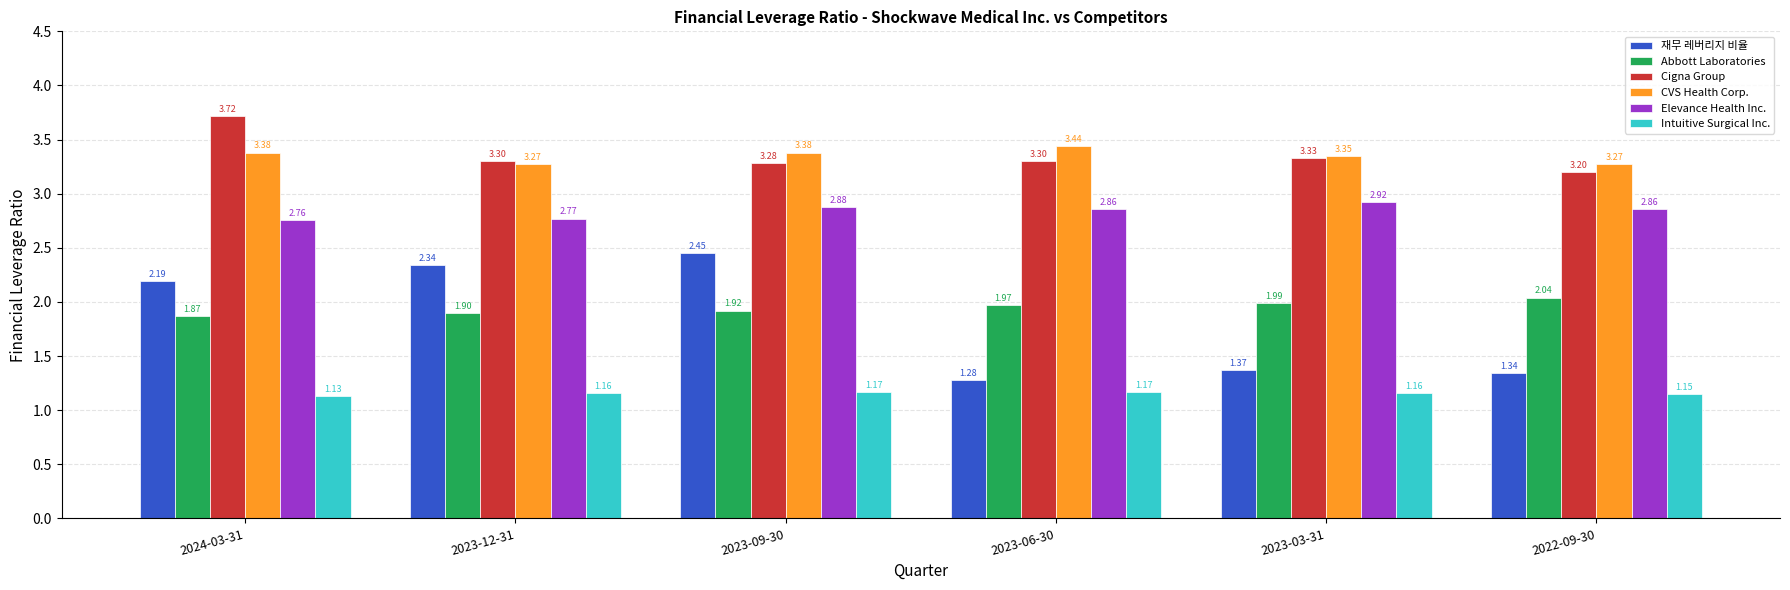

Are the bars horizontal?

No